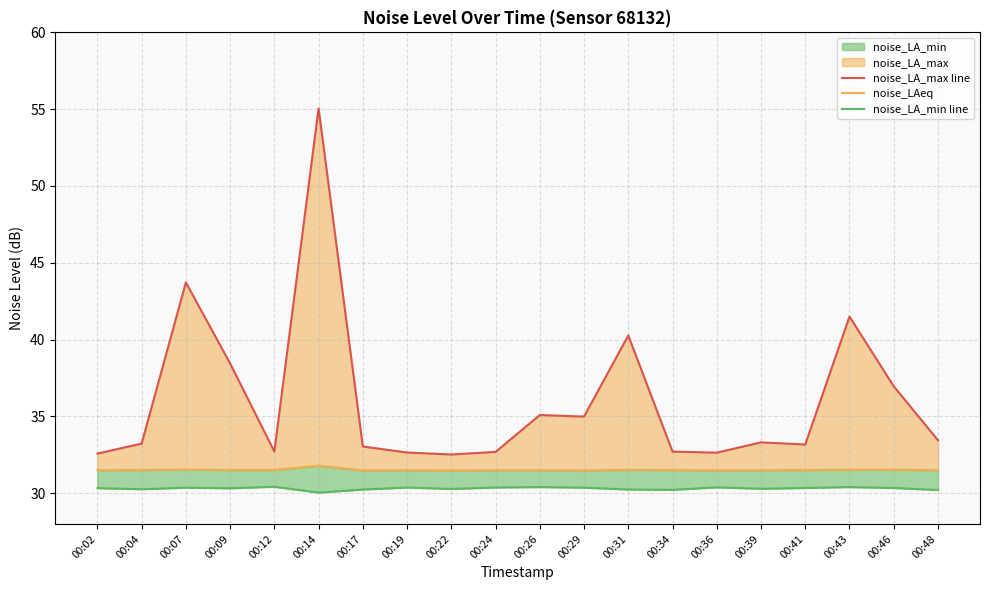

True or false: noise_LAeq and noise_LA_min line intersect in this chart.

False